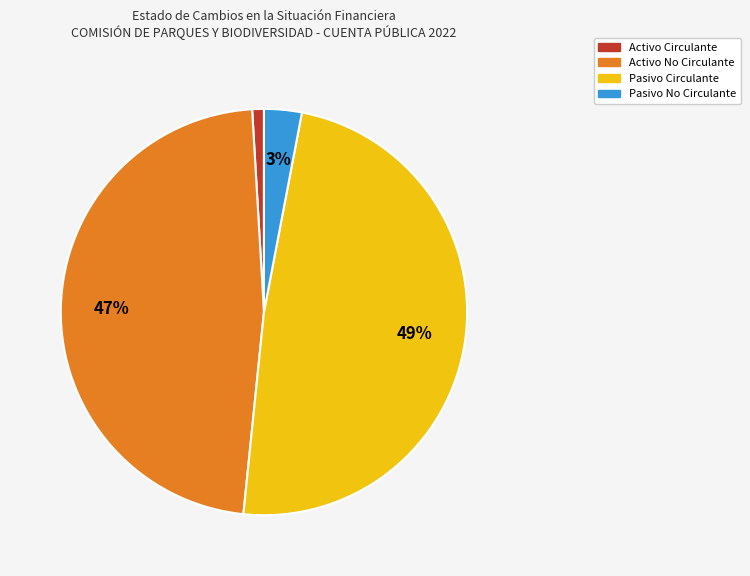

To the nearest percent, what is the combined percentage of Pasivo No Circulante and Pasivo Circulante?

52%